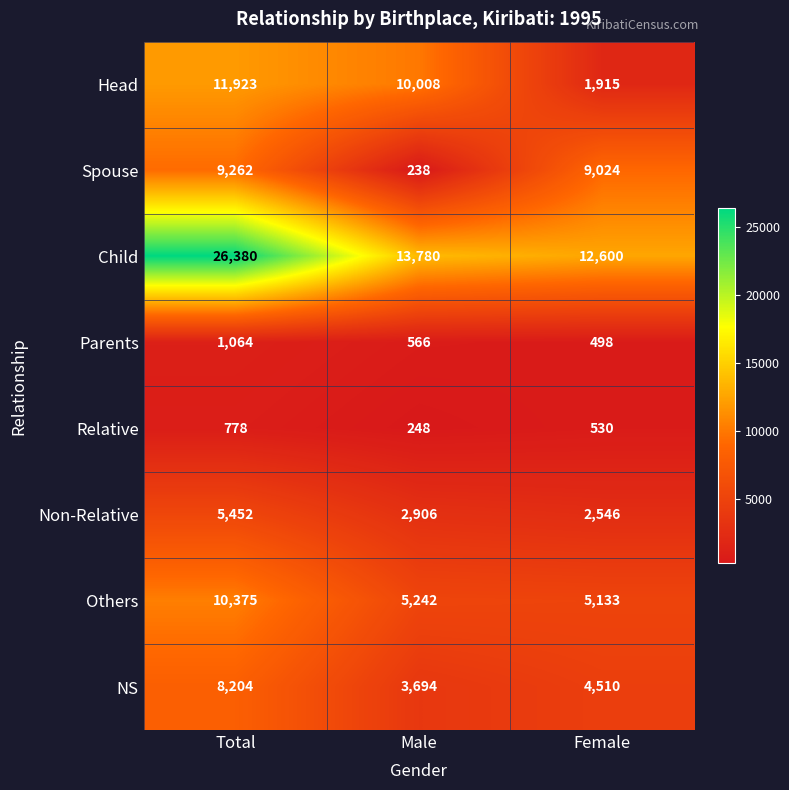

Count the number of data series in this chart.

8